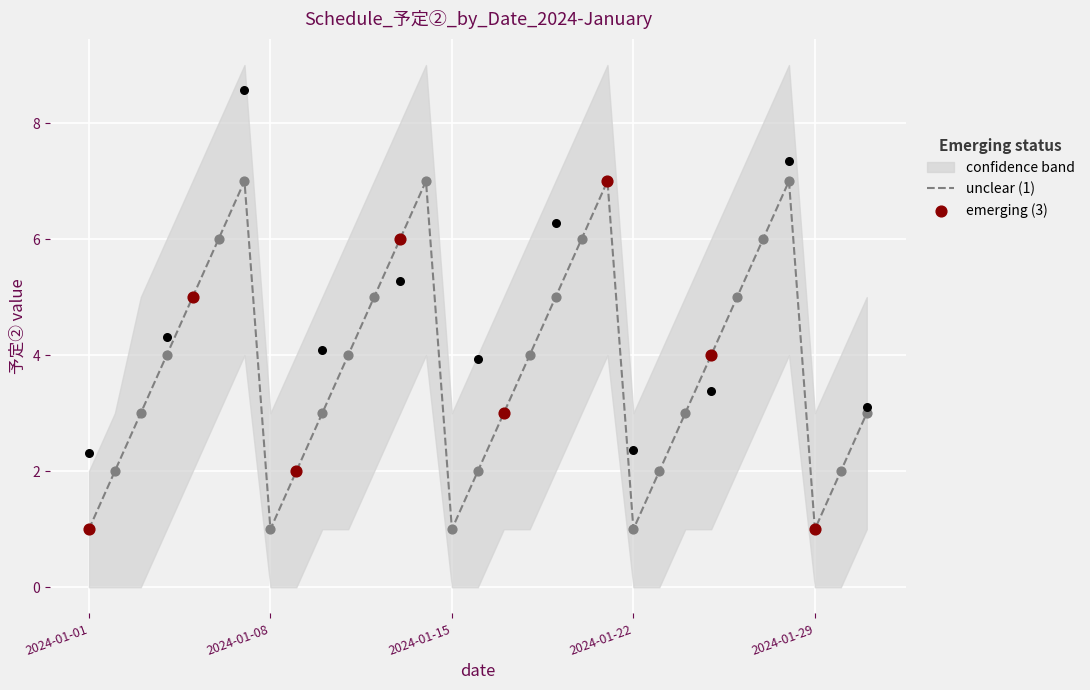

What is the change in value from 2024-01-10 to 2024-01-30?

-1